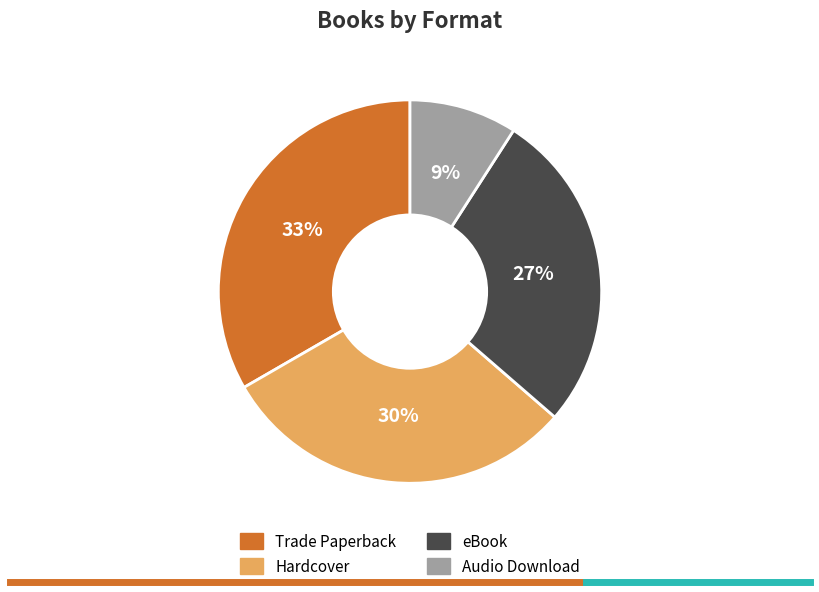

True or false: Trade Paperback accounts for 33% of the total.

True